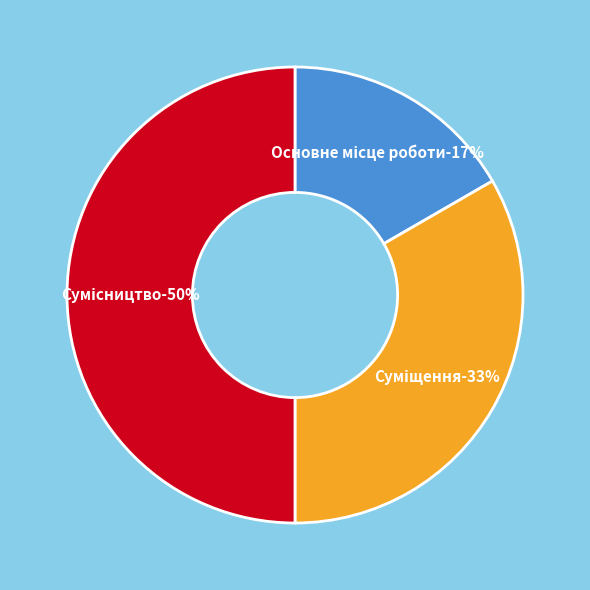

How many slices are in this pie chart?

3